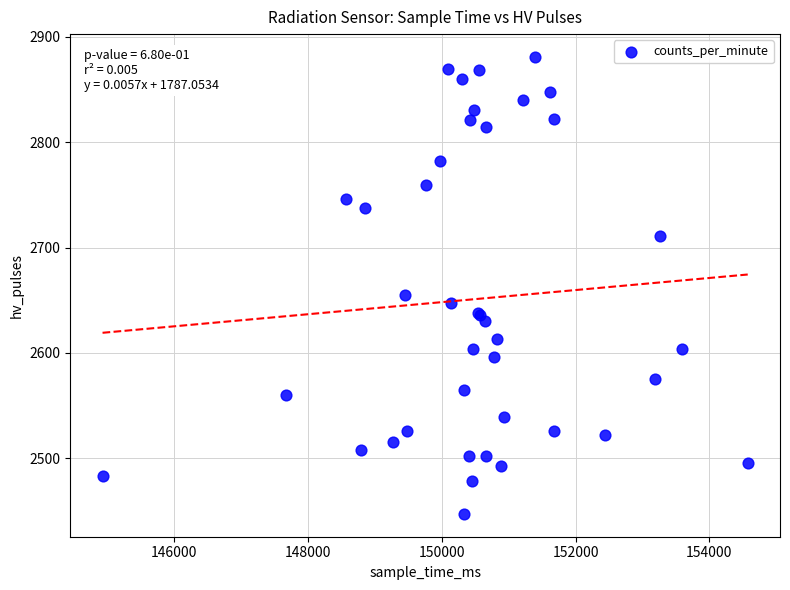

What Y value in the scatter plot is closest to 2664?

2655